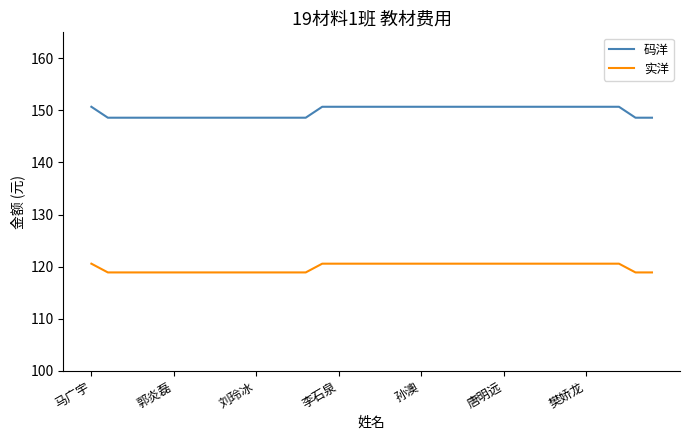

What is the smallest value displayed?

118.9